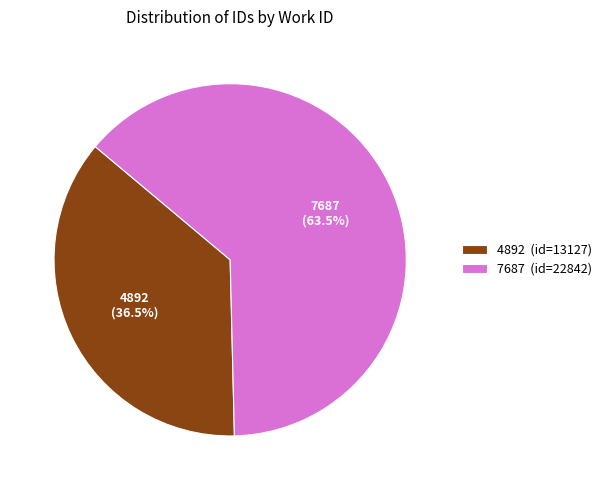

Do 4892 and 7687 together represent more than half of the pie?

Yes